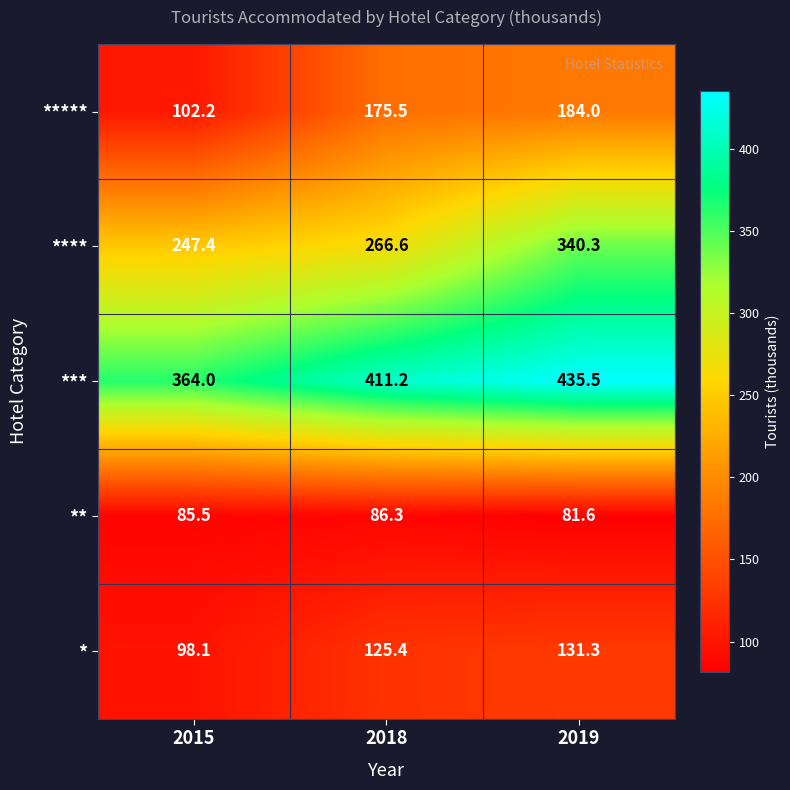

What is the average value of the ** series?

84.5